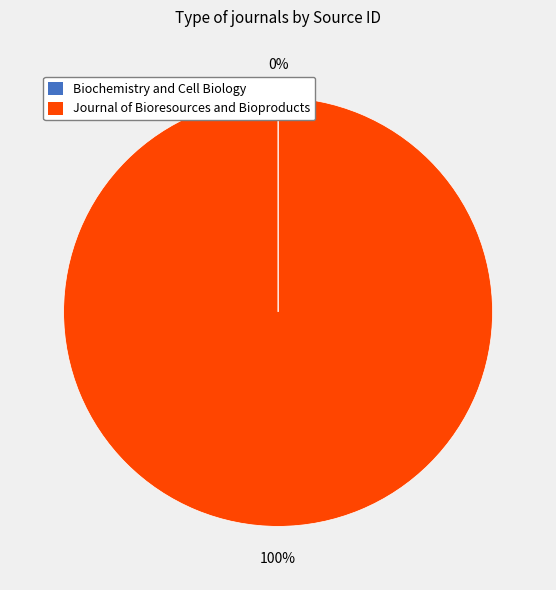

True or false: Journal of Bioresources and Bioproducts accounts for 100% of the total.

True